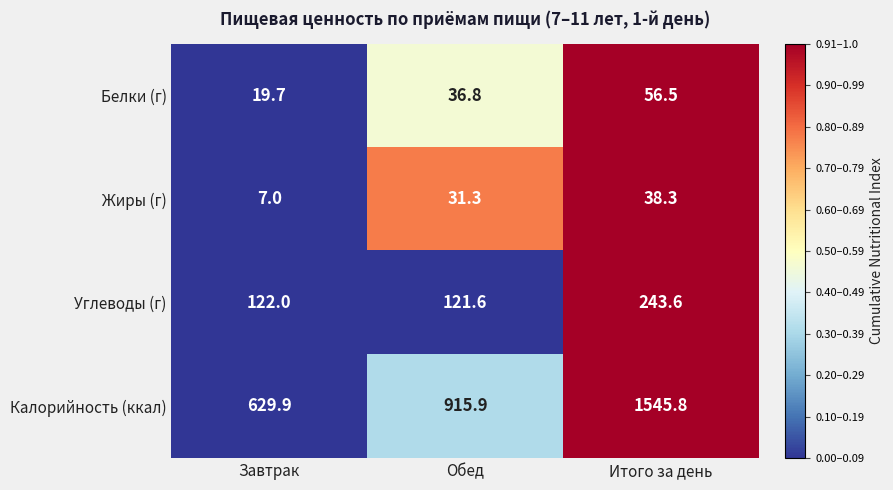

The Калорийность (ккал) series shows 915.9 at Обед. True or false?

True